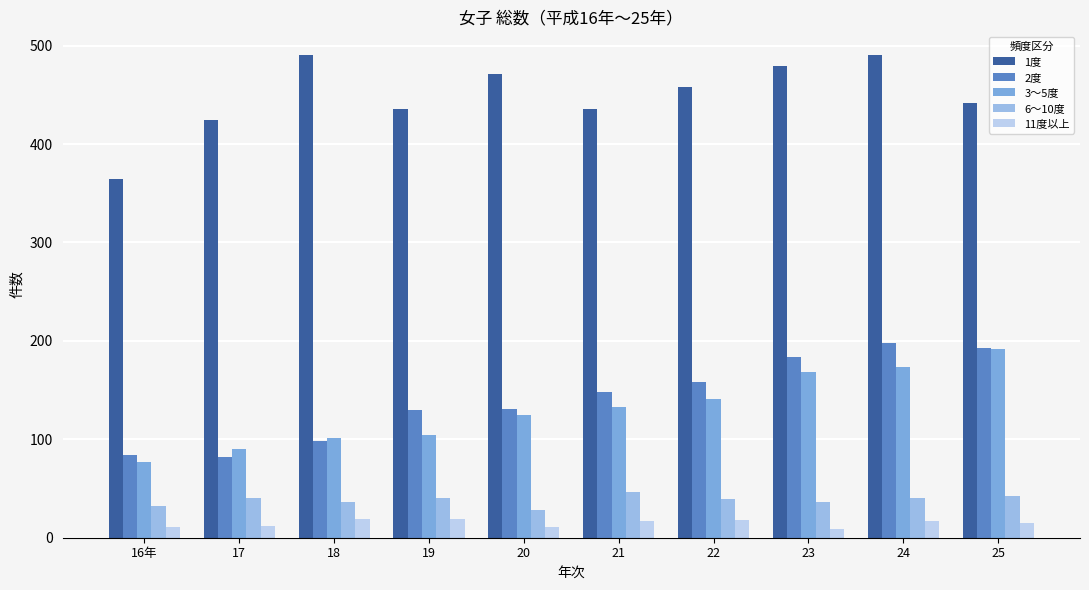

At which category is the sum across all series the highest?

24